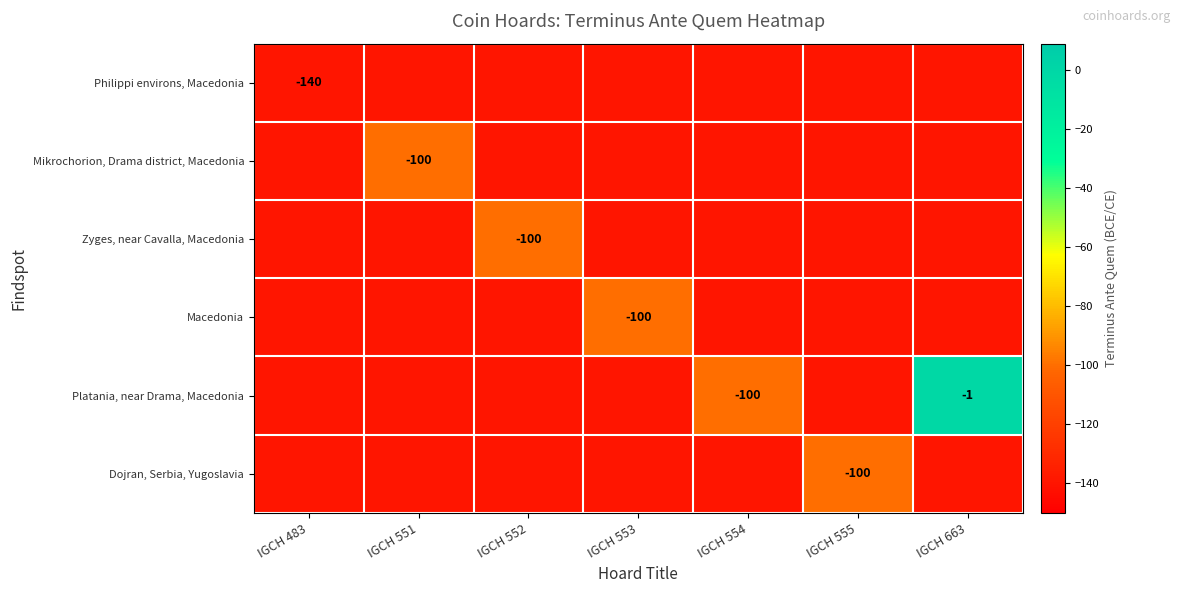

Which label corresponds to the largest value in the chart?

IGCH 663